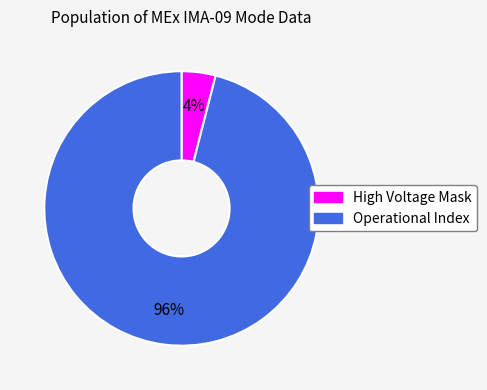

Does any single category account for the majority?

Yes